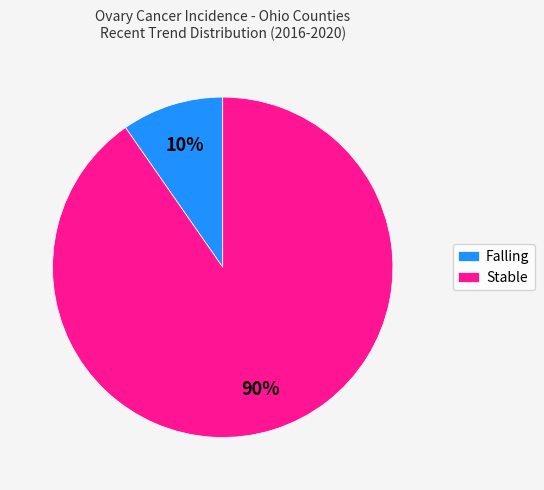

Is there any slice that represents more than half of the pie?

Yes